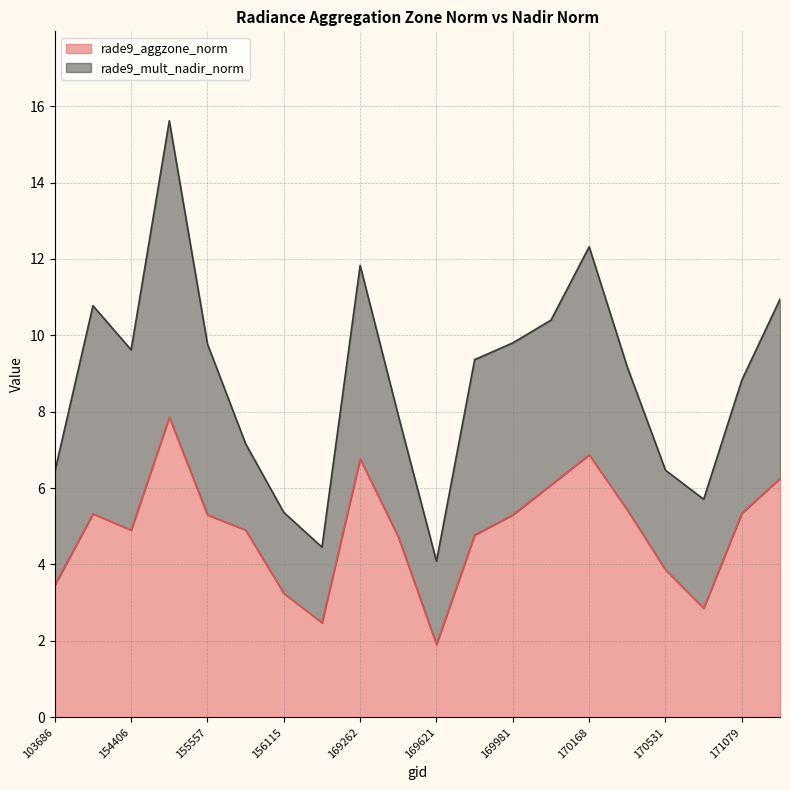

Which category has the highest value across all series?

154607